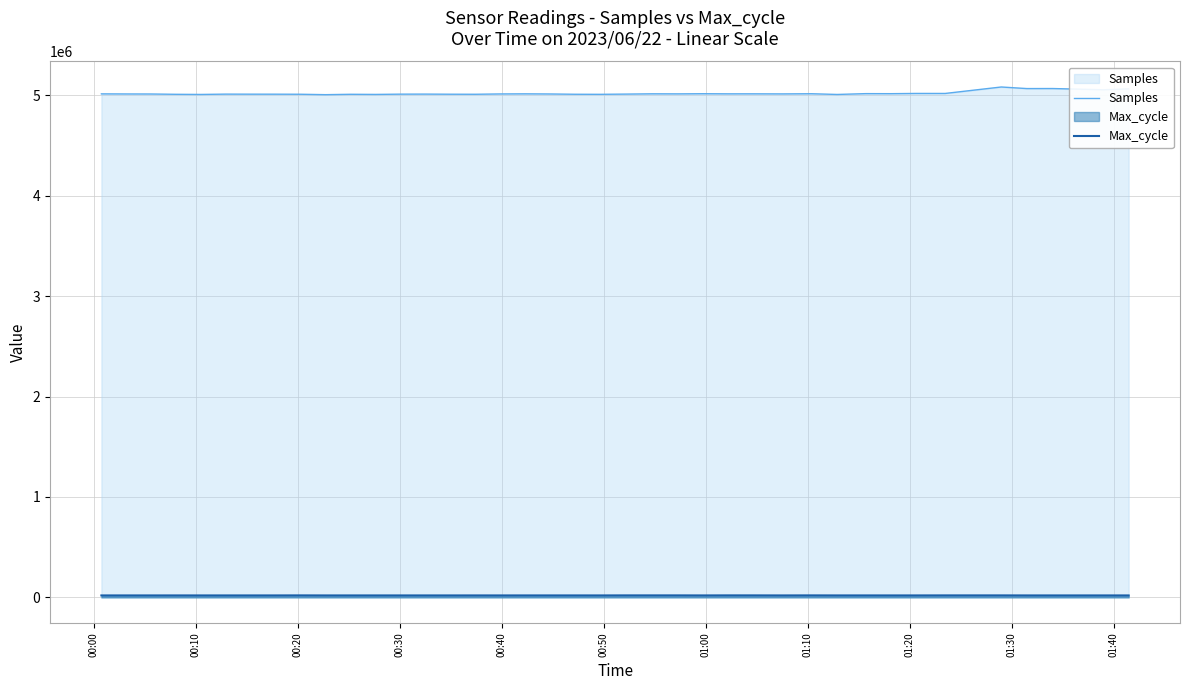

True or false: Samples and Max_cycle cross at least once.

False